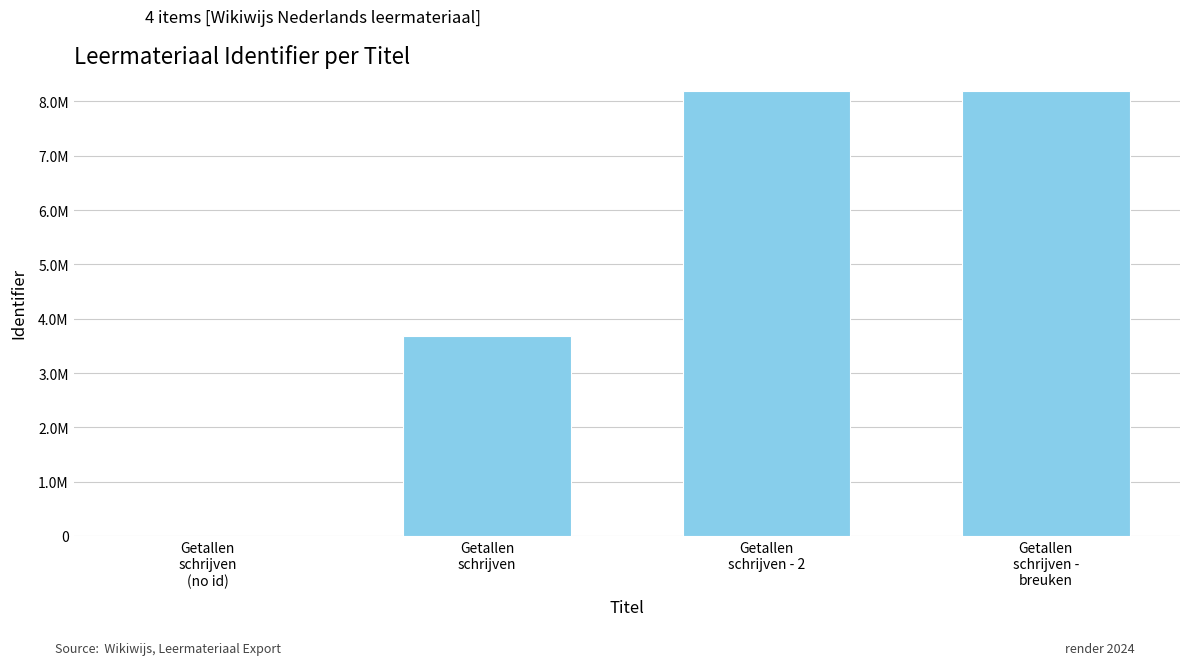

The value at Getallen
schrijven -
breuken is 3069905. True or false?

False